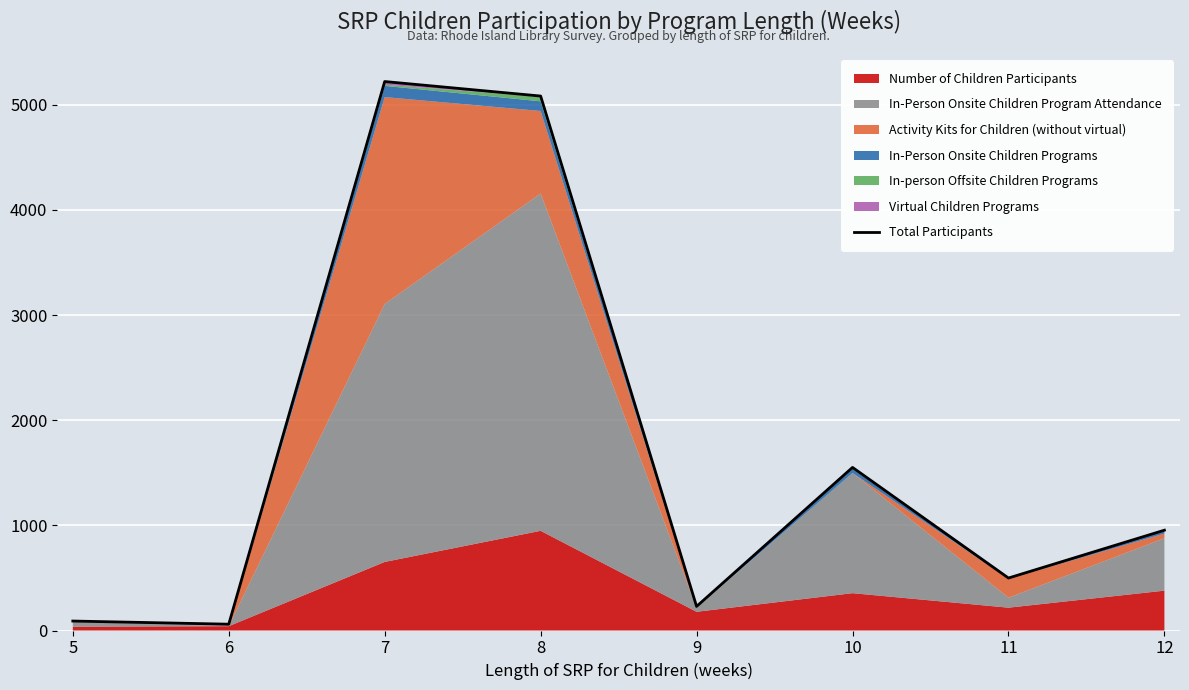

What is the greatest value displayed?

5221